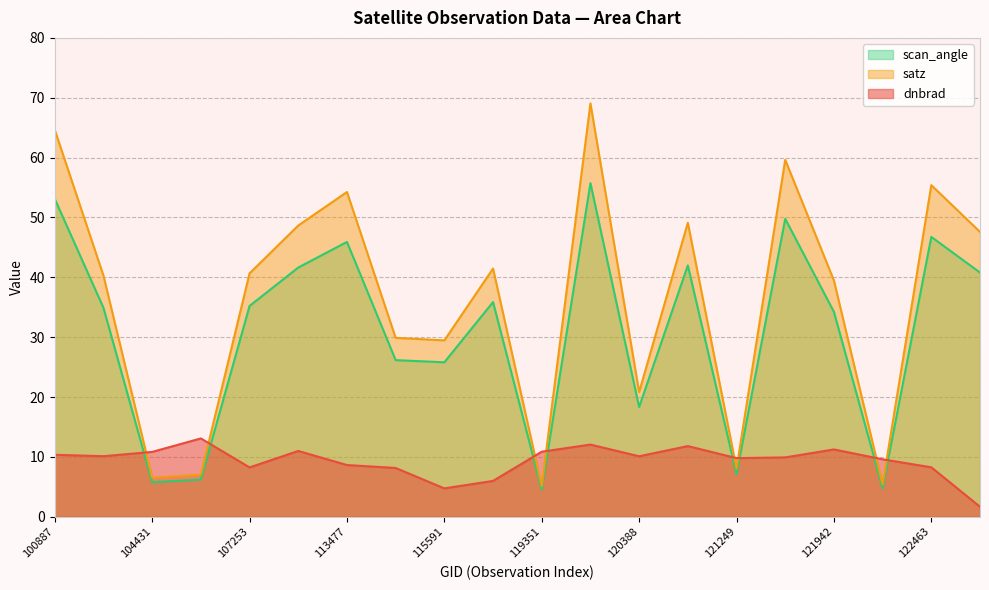

Where is satz nearest to the value 37?

121942